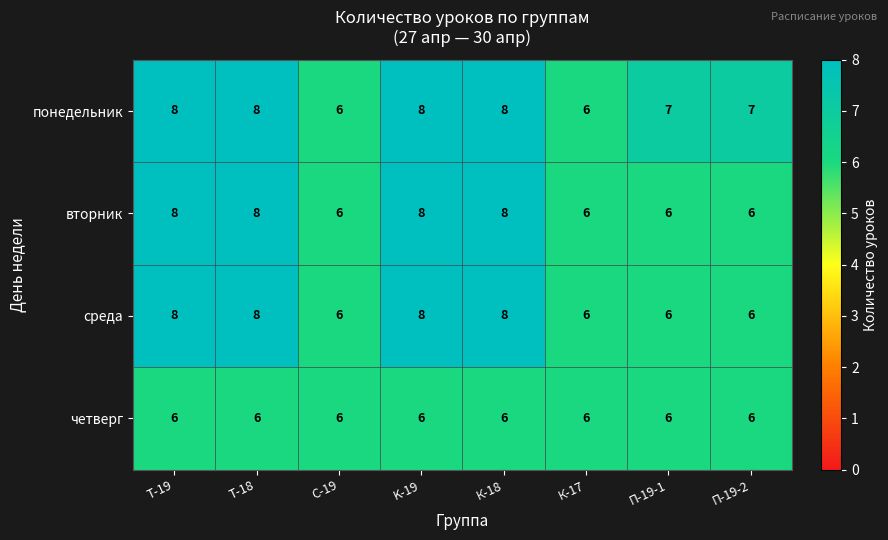

How many distinct data groups are displayed?

4